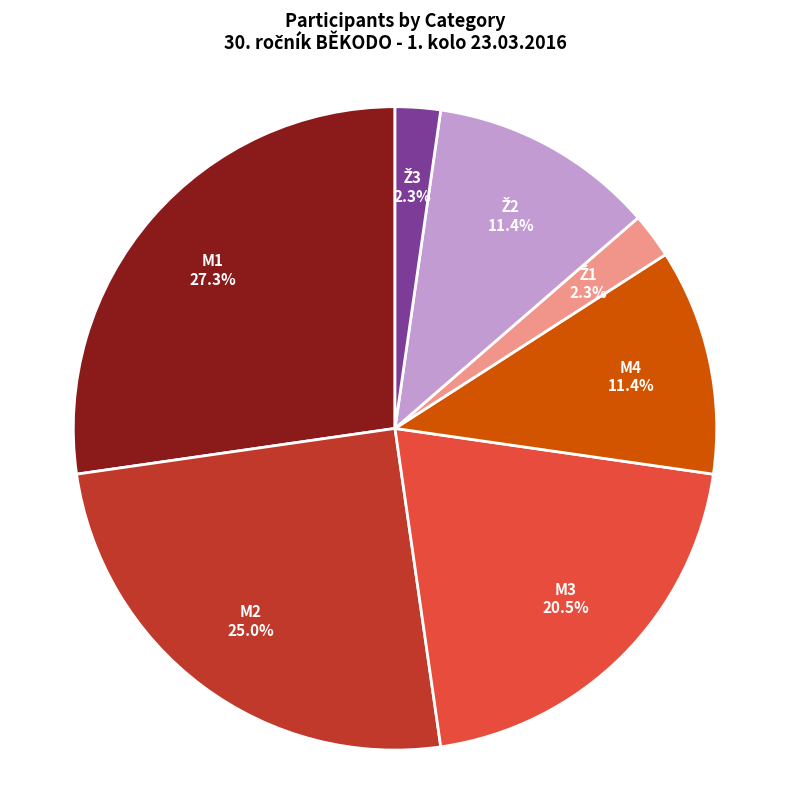

The M4 slice represents 1% of the pie. True or false?

False